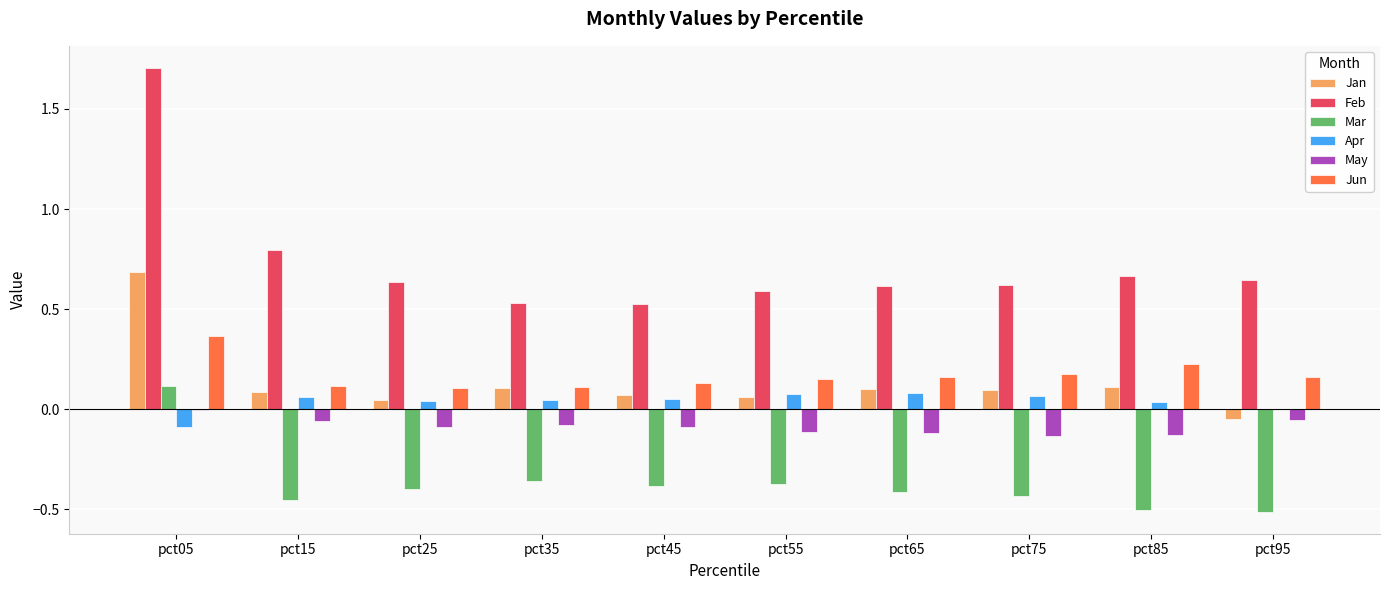

What is the maximum value shown in the chart?

1.7